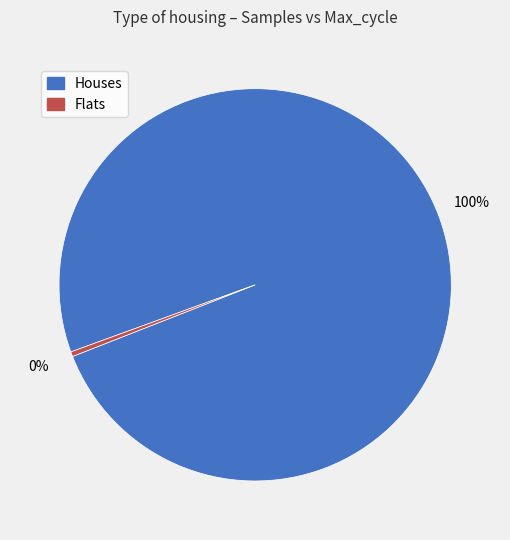

Is there any slice that represents more than half of the pie?

Yes